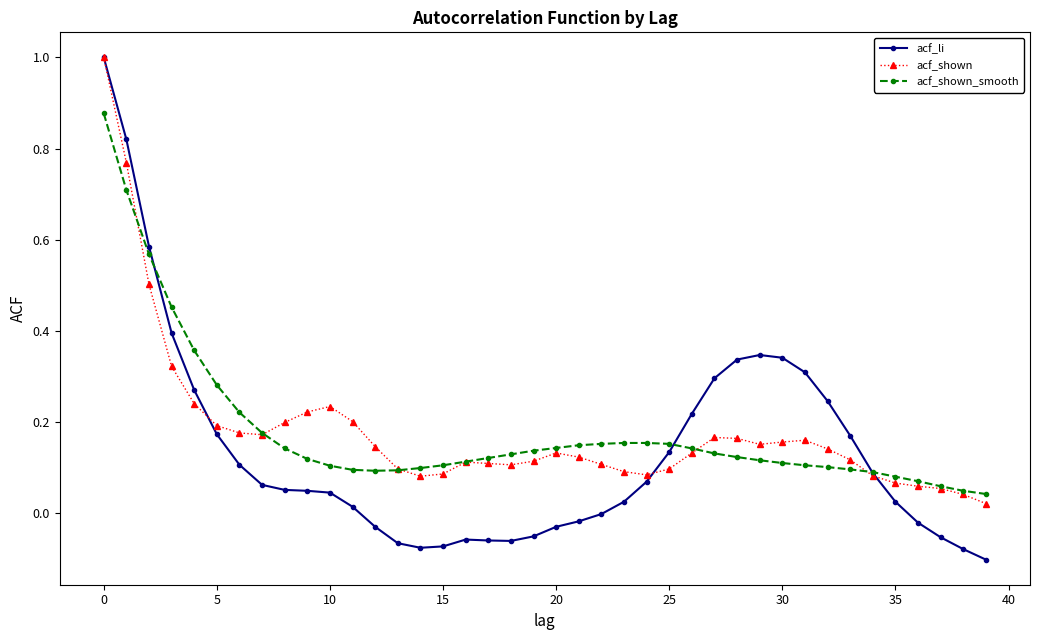

What is the maximum value shown in the chart?

1.0